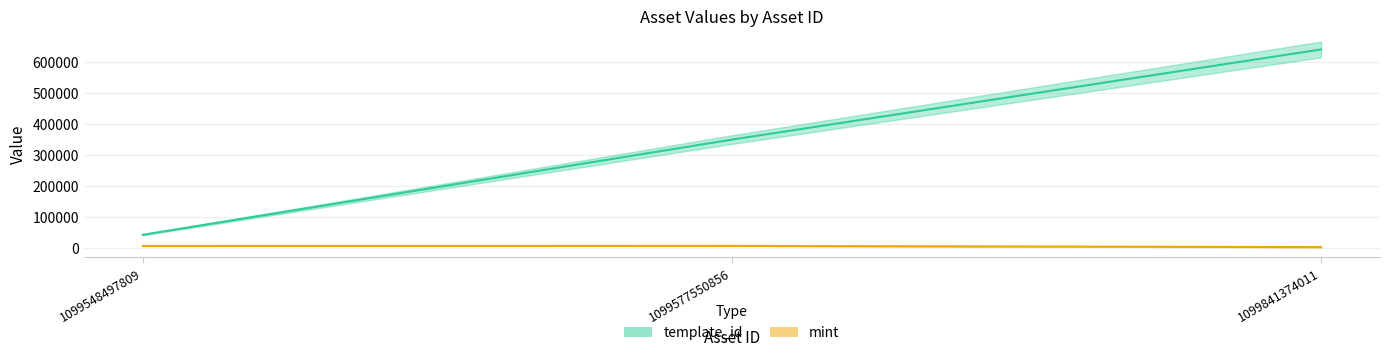

Which series has the widest spread of values?

template_id